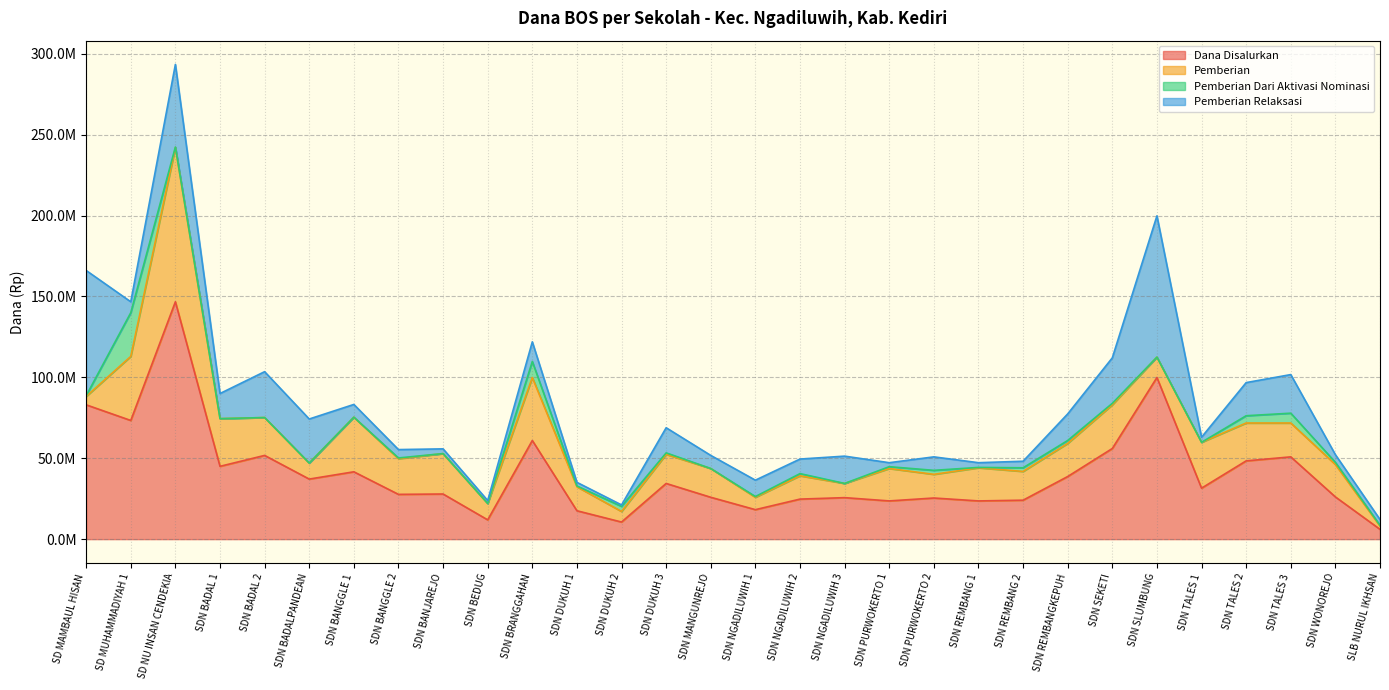

What is the approximate value of Pemberian at SDN BADAL 2, to the nearest 50?

23400000